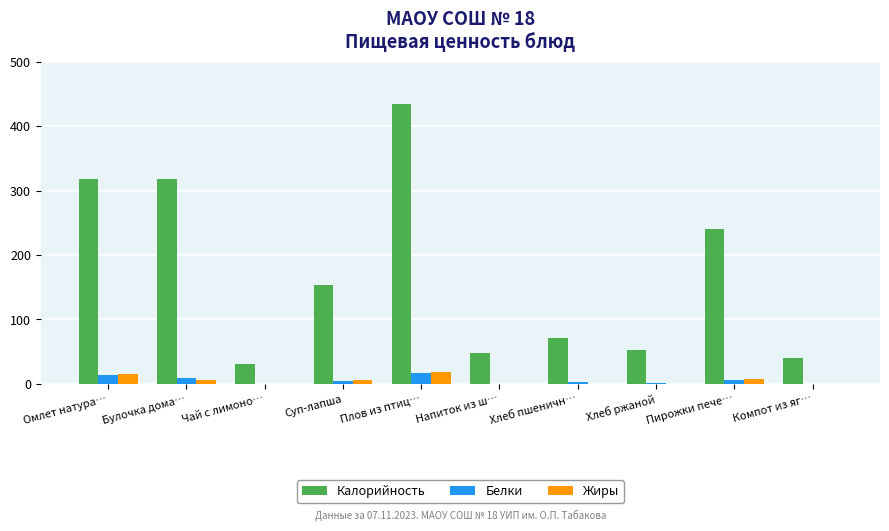

What are all the series names shown in the legend?

Калорийность, Белки, Жиры